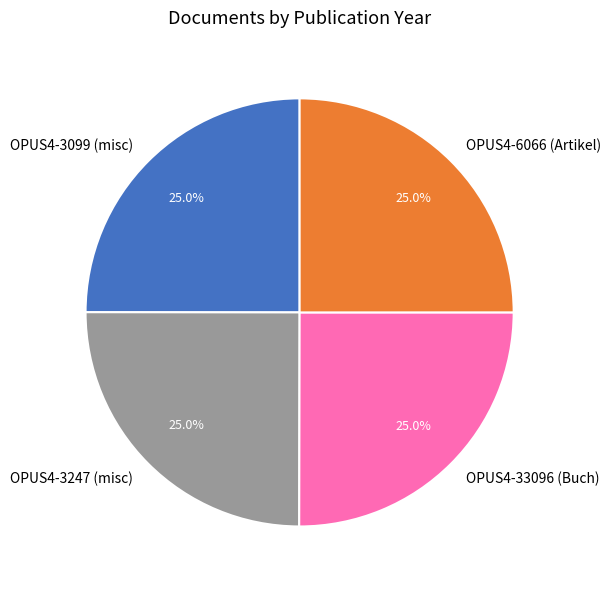

Is OPUS4-33096 (Buch) the majority of the pie?

No